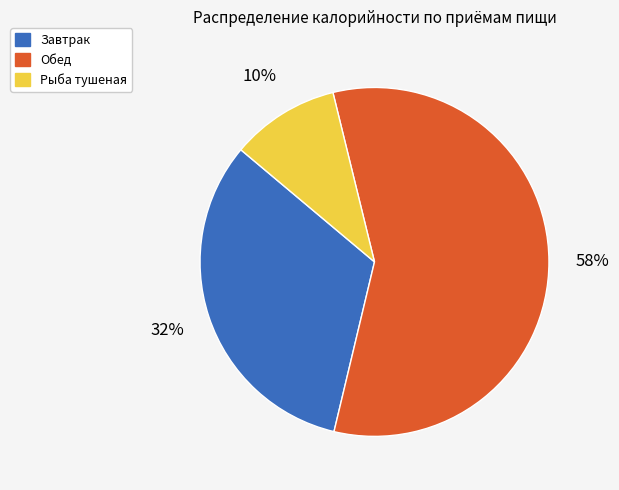

The Рыба тушеная slice represents 21% of the pie. True or false?

False